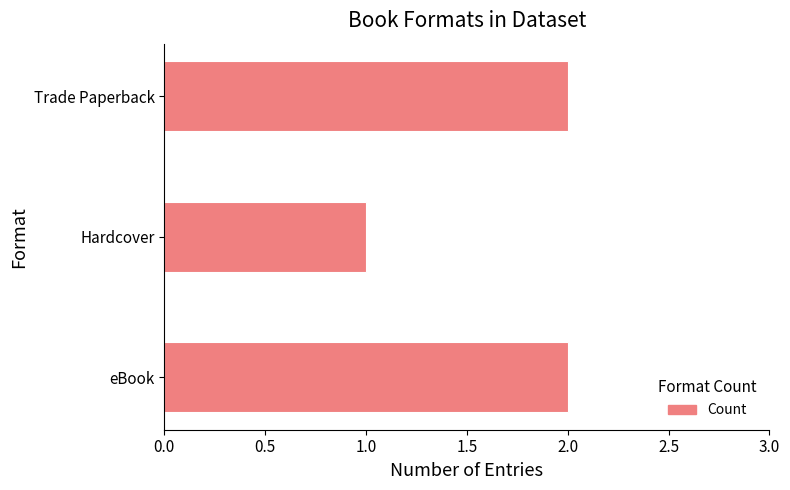

What is the change in value from Hardcover to Trade Paperback?

+1